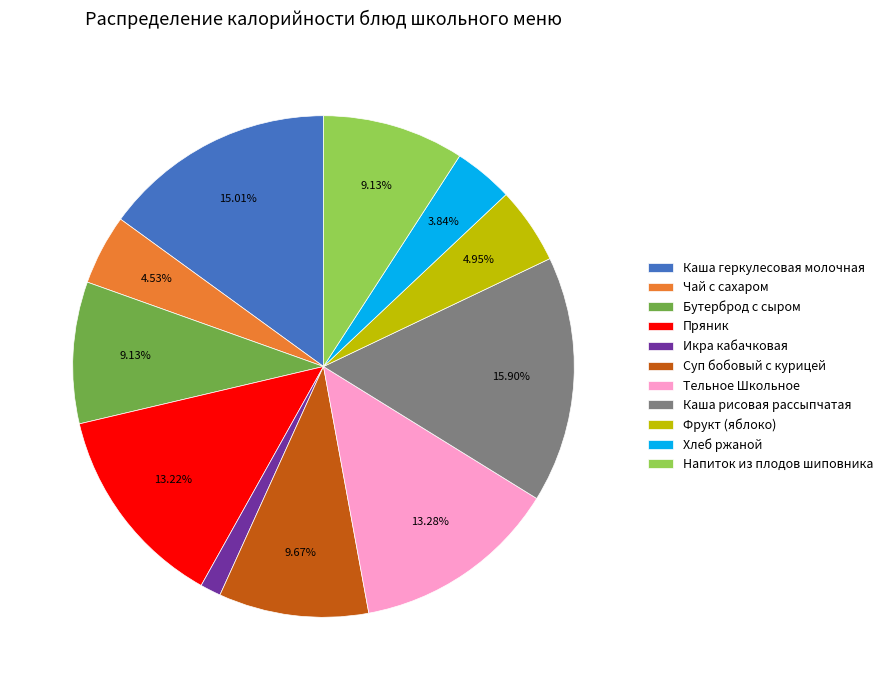

Count the number of slices in the pie.

11